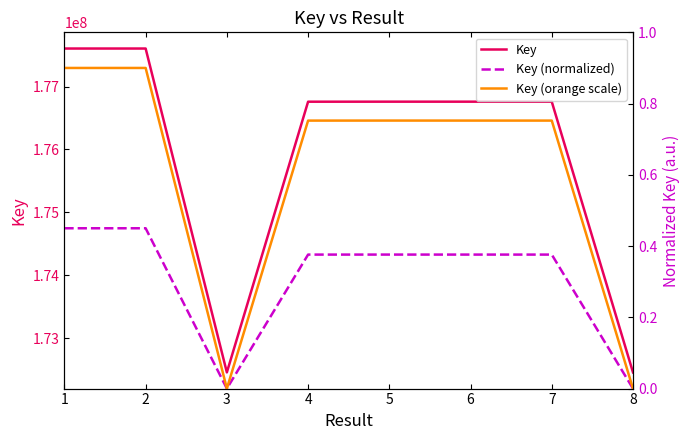

Rank the series at 7 from lowest to highest value.

Key (normalized), Key (orange scale), Key